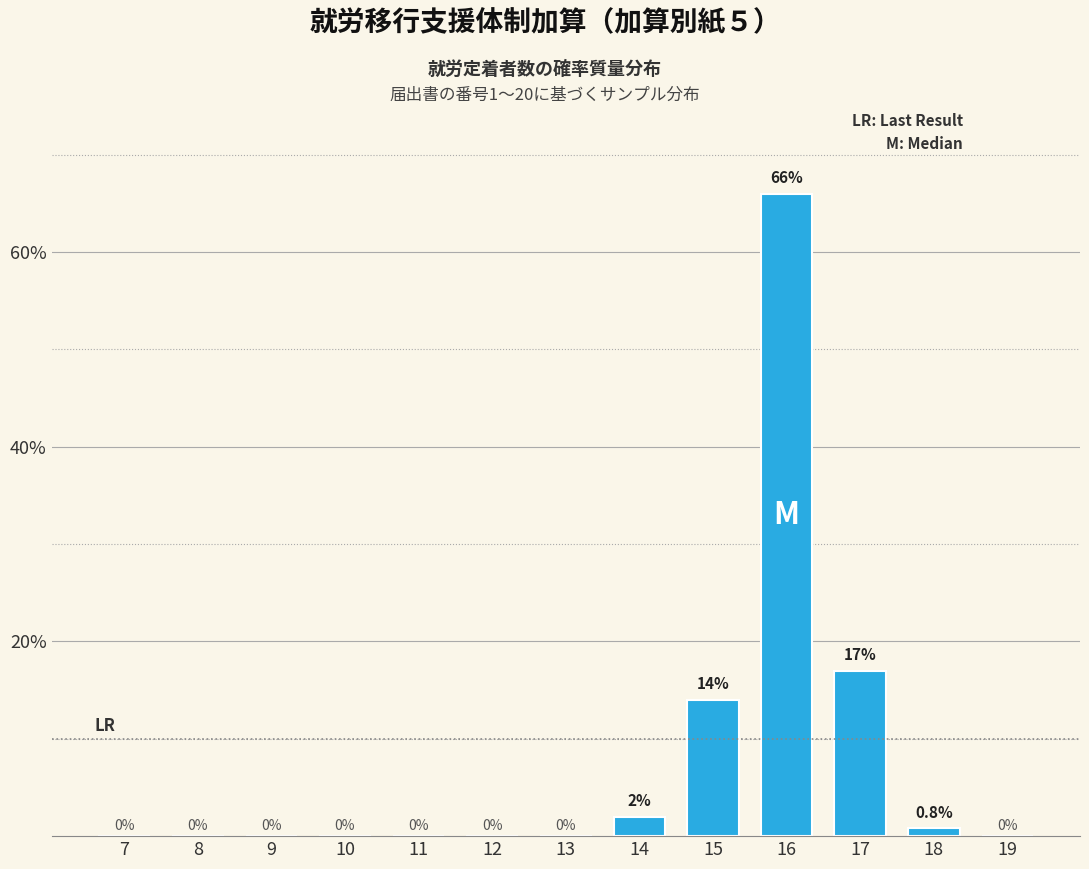

Reading left to right, list all the values displayed in this chart.

7=0.0	8=0.0	9=0.0	10=0.0	11=0.0	12=0.0	13=0.0	14=2.0	15=14.0	16=66.0	17=17.0	18=0.8	19=0.0